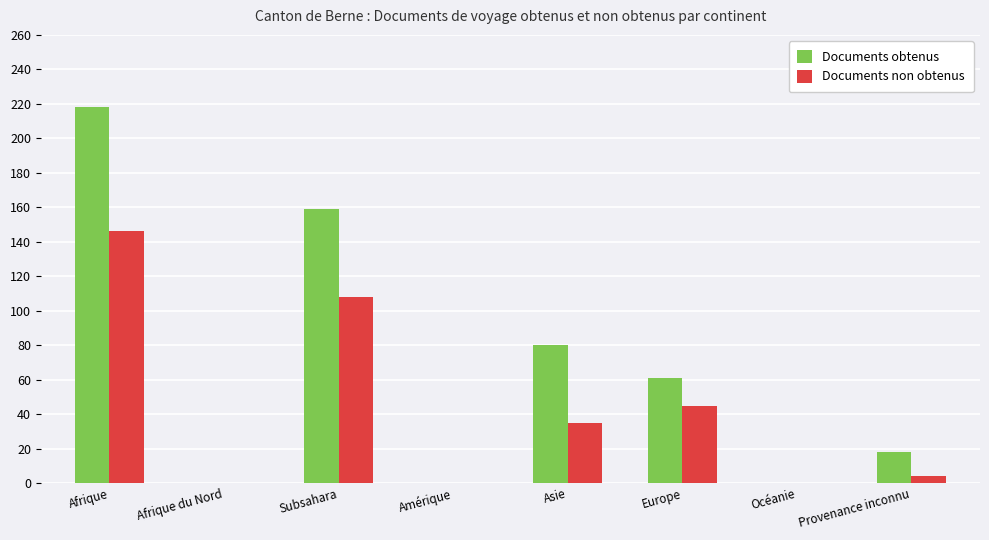

Reading left to right, list all the values displayed in this chart.

Documents obtenus: Afrique=218	Afrique du Nord=0	Subsahara=159	Amérique=0	Asie=80	Europe=61	Océanie=0	Provenance inconnu=18
Documents non obtenus: Afrique=146	Afrique du Nord=0	Subsahara=108	Amérique=0	Asie=35	Europe=45	Océanie=0	Provenance inconnu=4